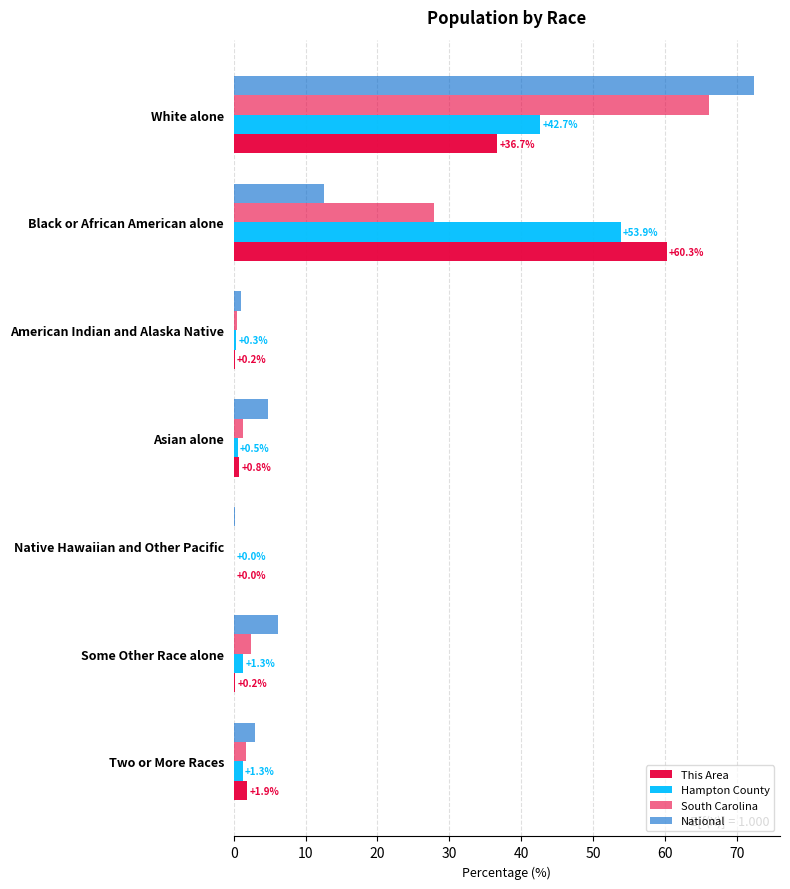

How many categories are shown in the chart?

7